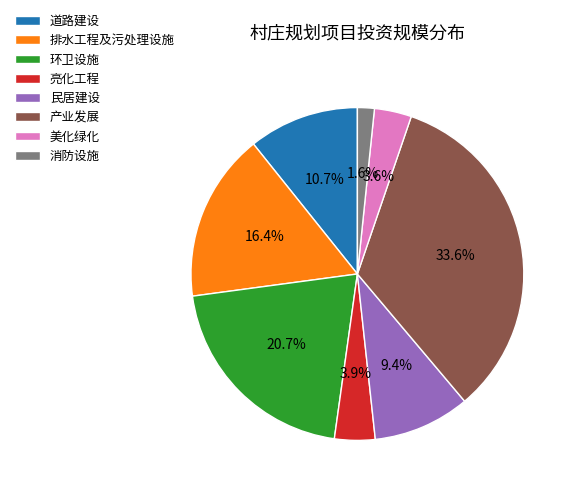

Is it true that 产业发展 is 41% of the pie?

False